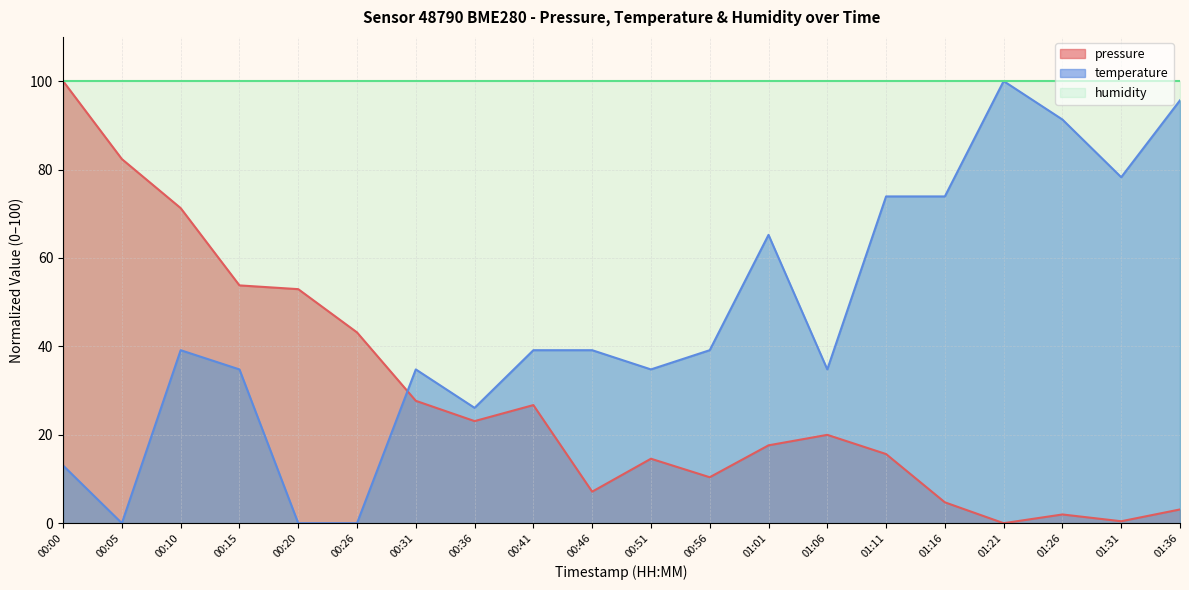

What is the lowest value of the humidity series?

100.0